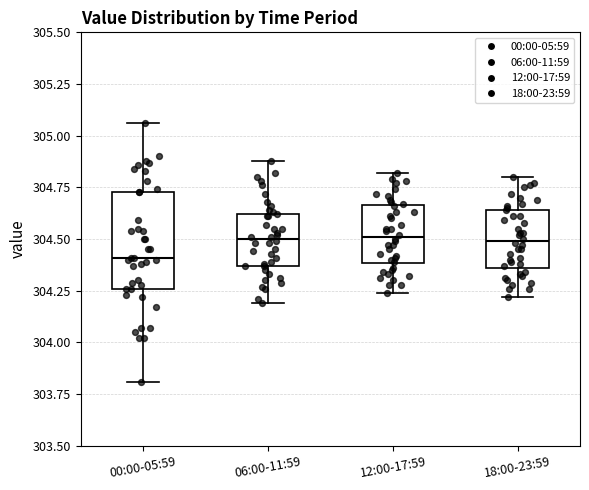

Comparing the boxes themselves (not the whiskers), which one is the tallest?

00:00-05:59